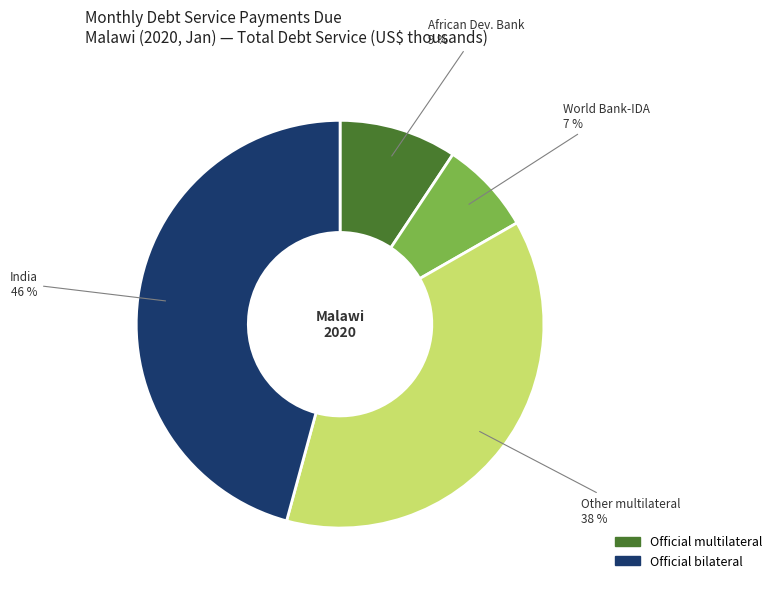

What is the largest slice in the pie chart?

India